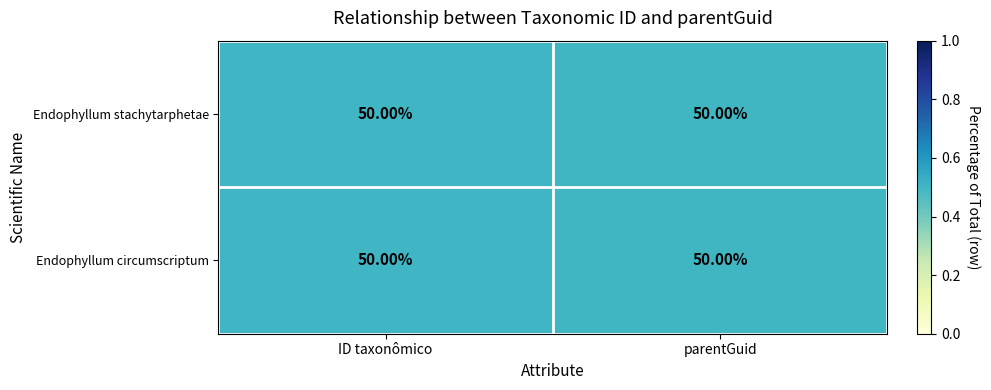

Reading left to right, what are all the values shown in this chart?

Endophyllum stachytarphetae: ID taxonômico=50.0	parentGuid=50.0
Endophyllum circumscriptum: ID taxonômico=50.0	parentGuid=50.0